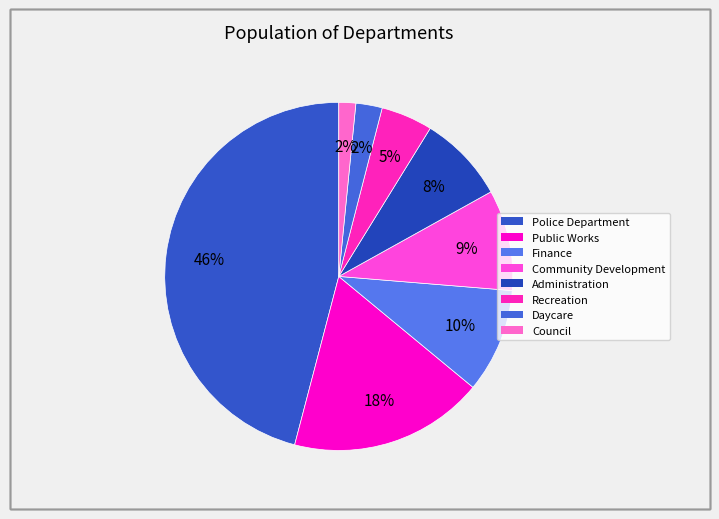

Between Public Works and Administration, which is larger?

Public Works